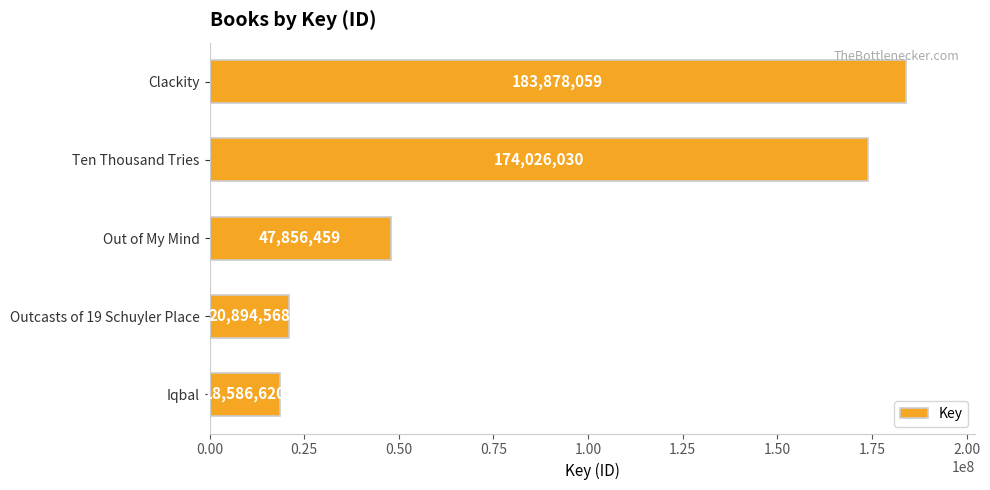

How many values are below 47856459?

2